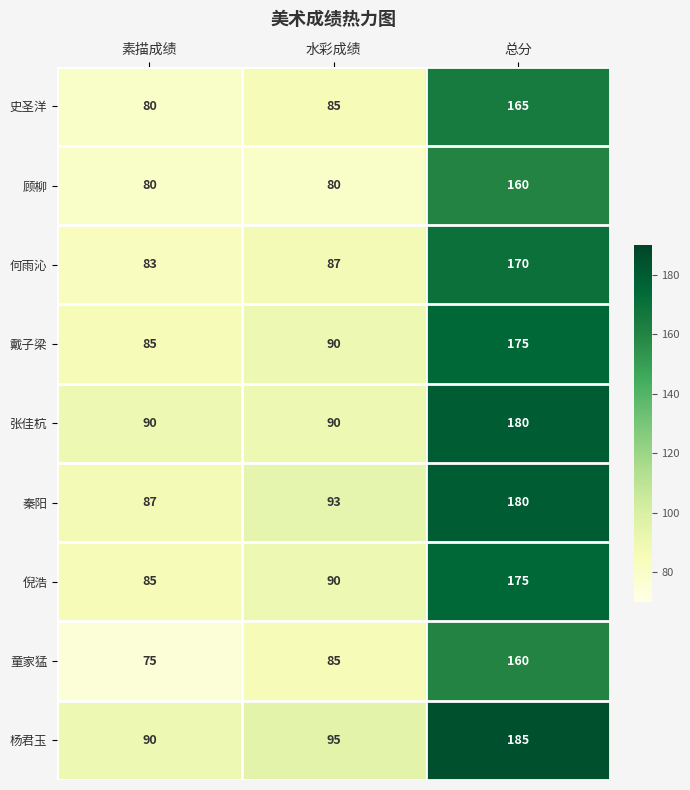

Which label corresponds to the smallest value in the chart?

素描成绩